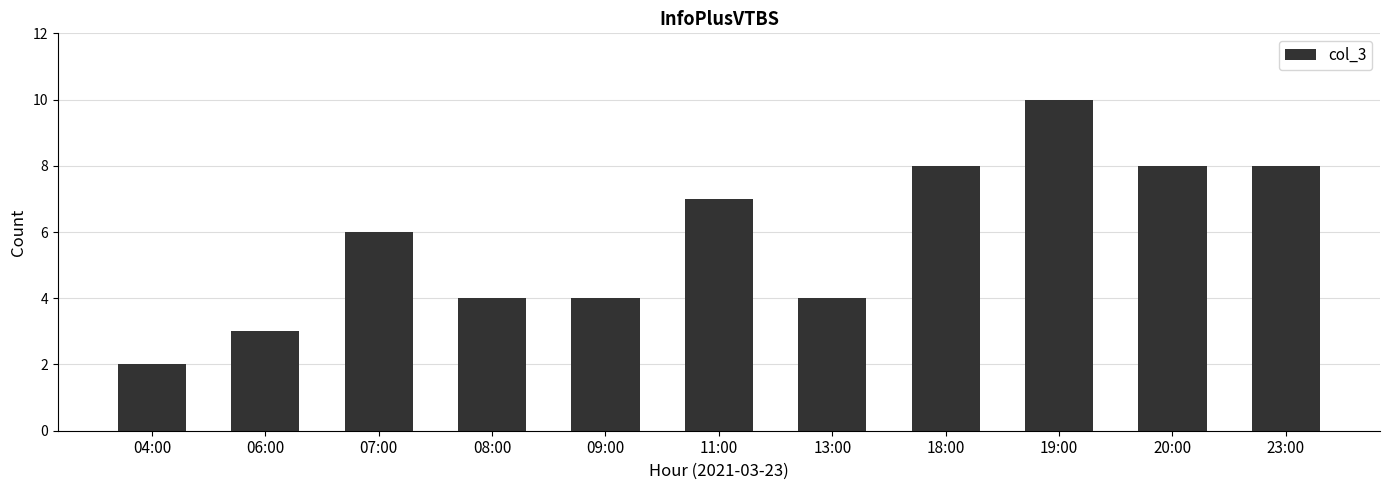

What is the label of the 10th bar from the right?

06:00